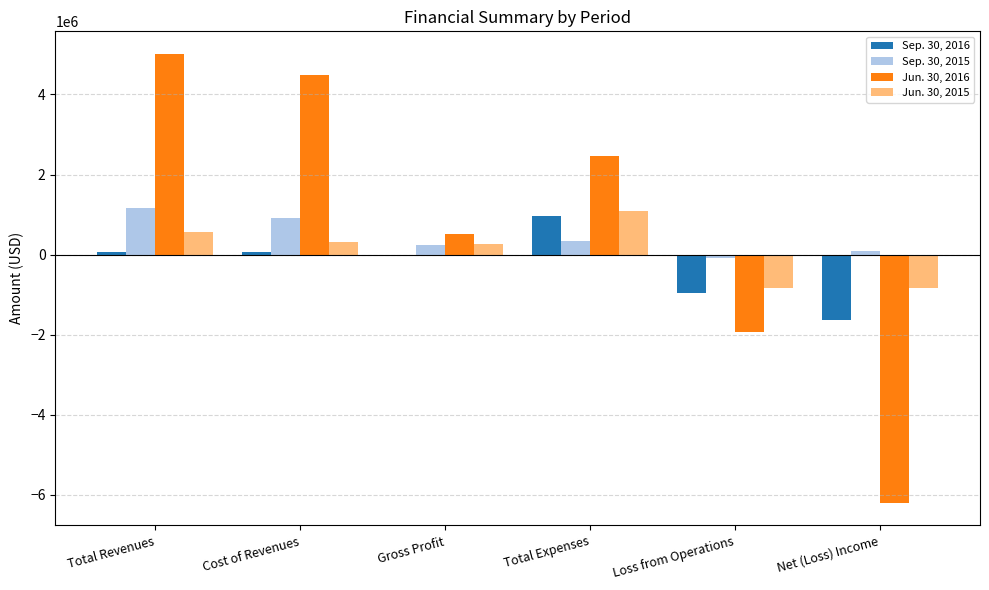

Is the value of Sep. 30, 2016 at Total Expenses greater than the value of Jun. 30, 2016 at Total Revenues?

No